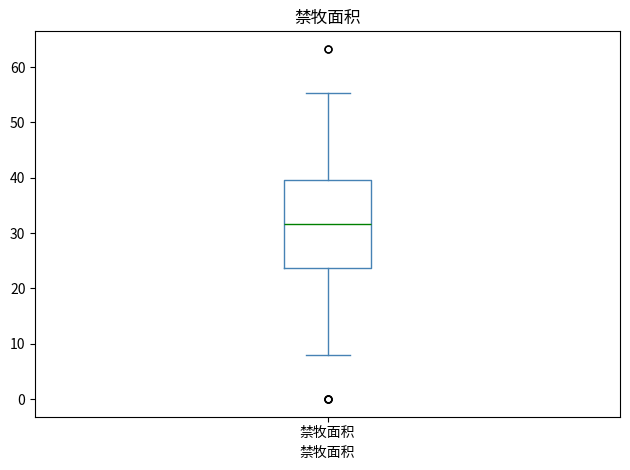

Where is the upper edge of the box for 禁牧面积 on the y-axis? The values are not printed on the chart, so give them approximately, as read against the axis.

40